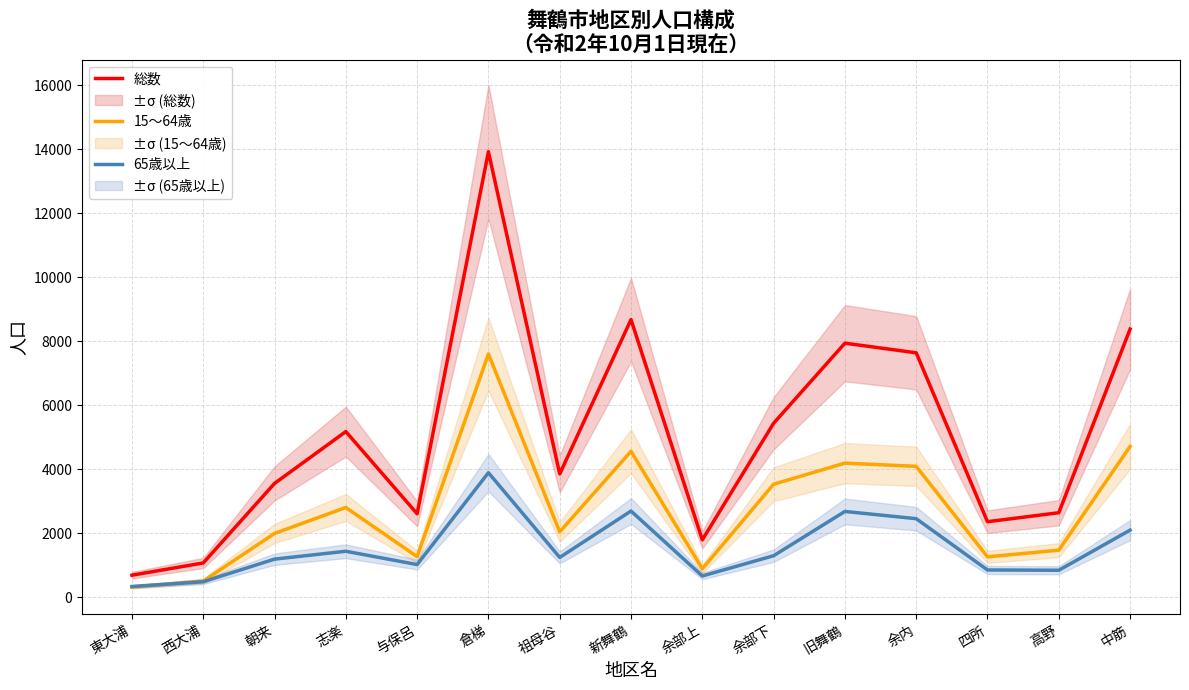

Which category has the highest value across all series?

倉梯